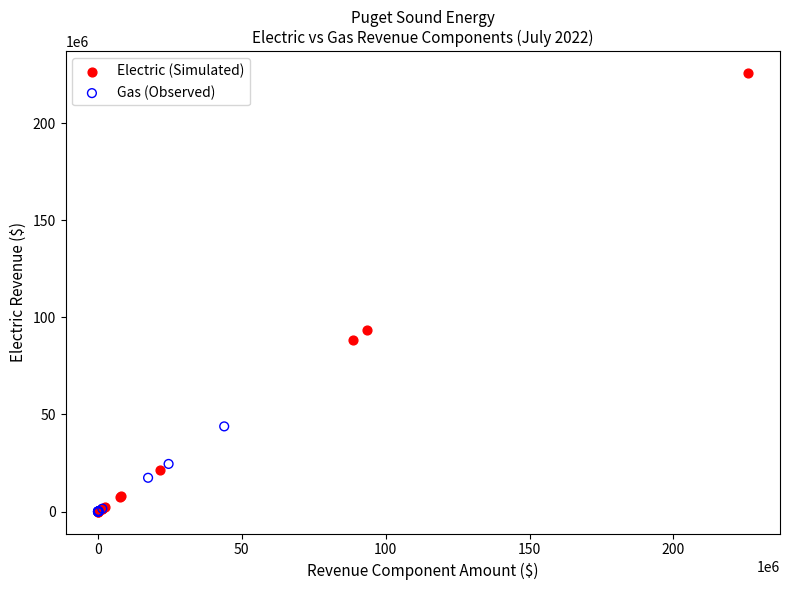

Which series reaches the maximum Y coordinate?

Electric (Simulated)